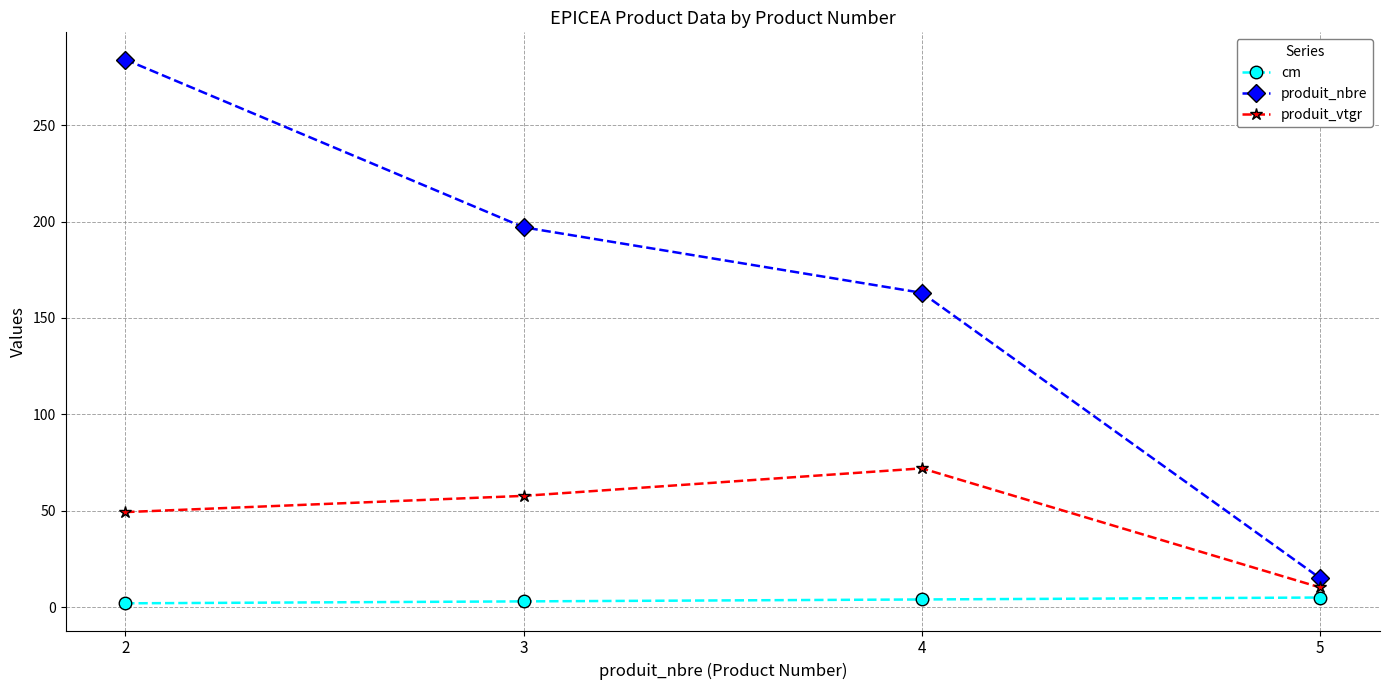

Between 2 and 4, which series saw the biggest shift?

produit_nbre